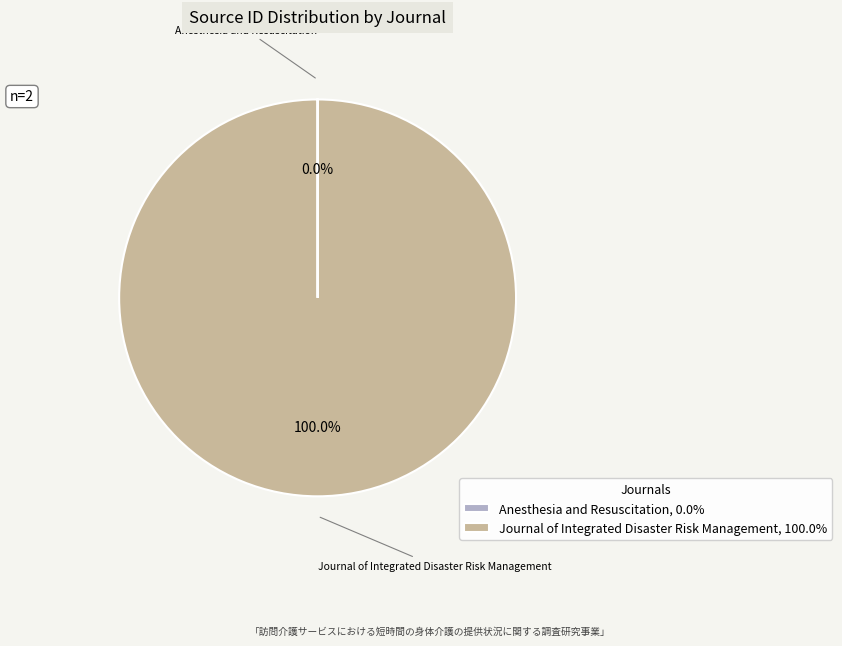

Which slice is the largest?

Journal of Integrated Disaster Risk Management